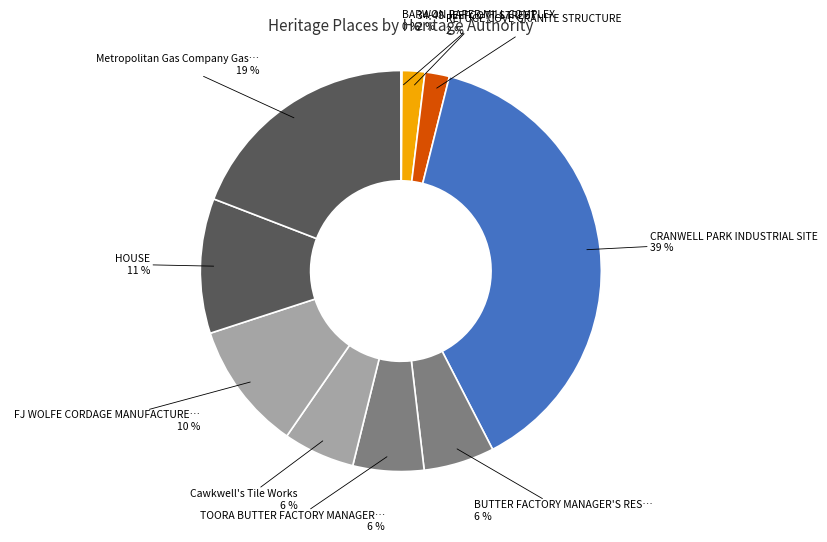

Count the number of slices in the pie.

10